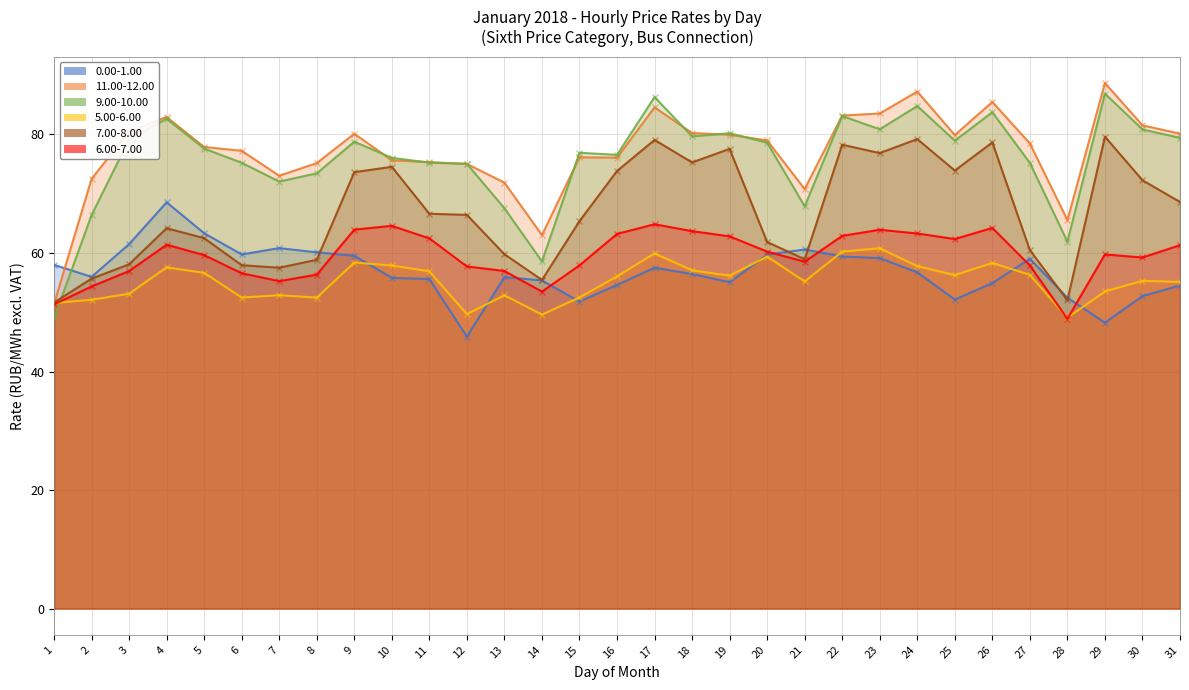

How many intersections are there between 9.00-10.00 and 7.00-8.00?

1